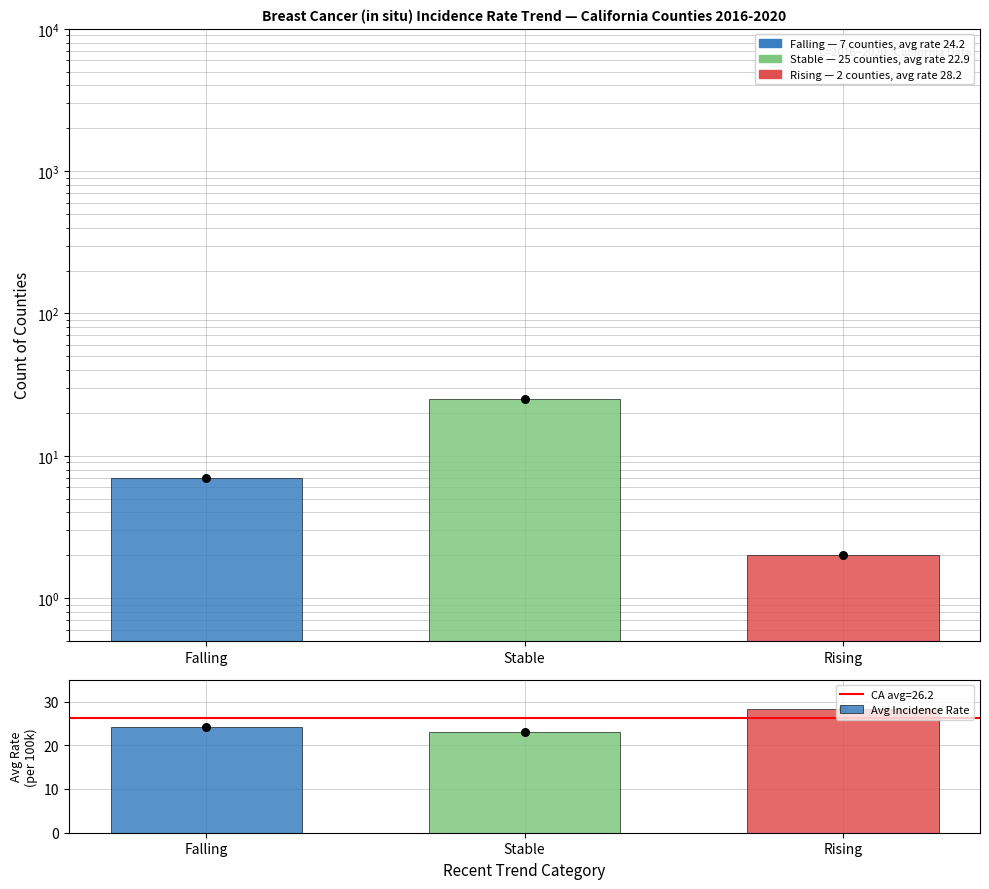

What is the change in value from Stable to Rising?

+5.3